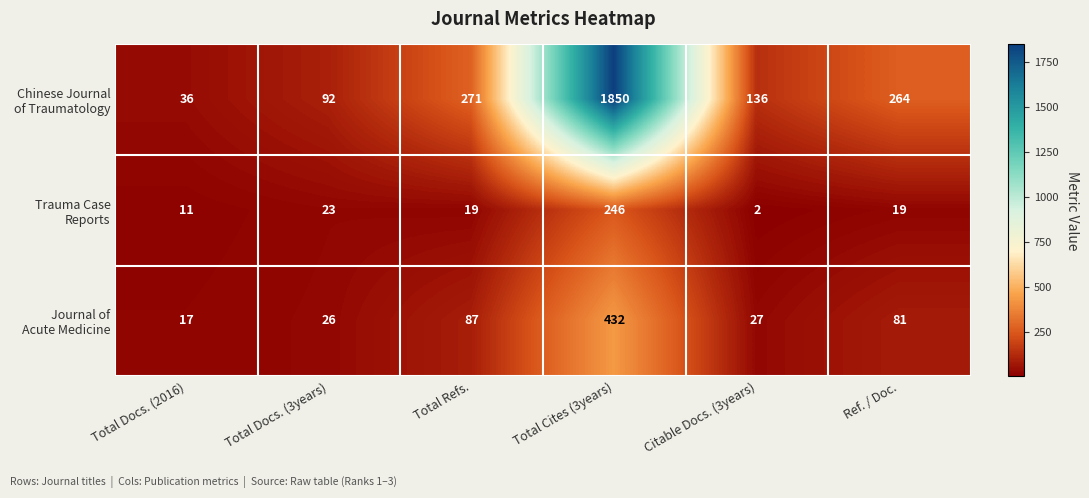

What is the greatest value displayed?

1850